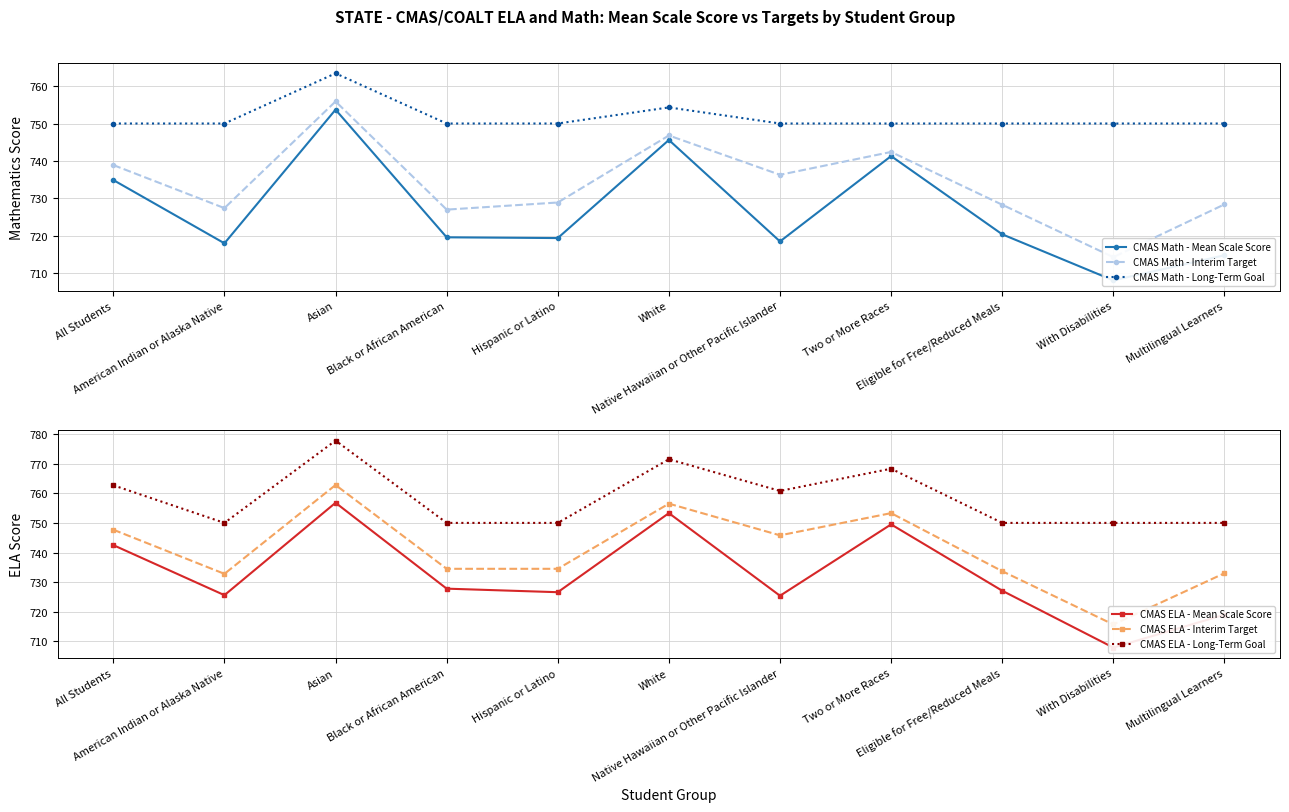

What is the sum of the CMAS Math - Interim Target values at American Indian or Alaska Native and Eligible for Free/Reduced Meals?

1455.7